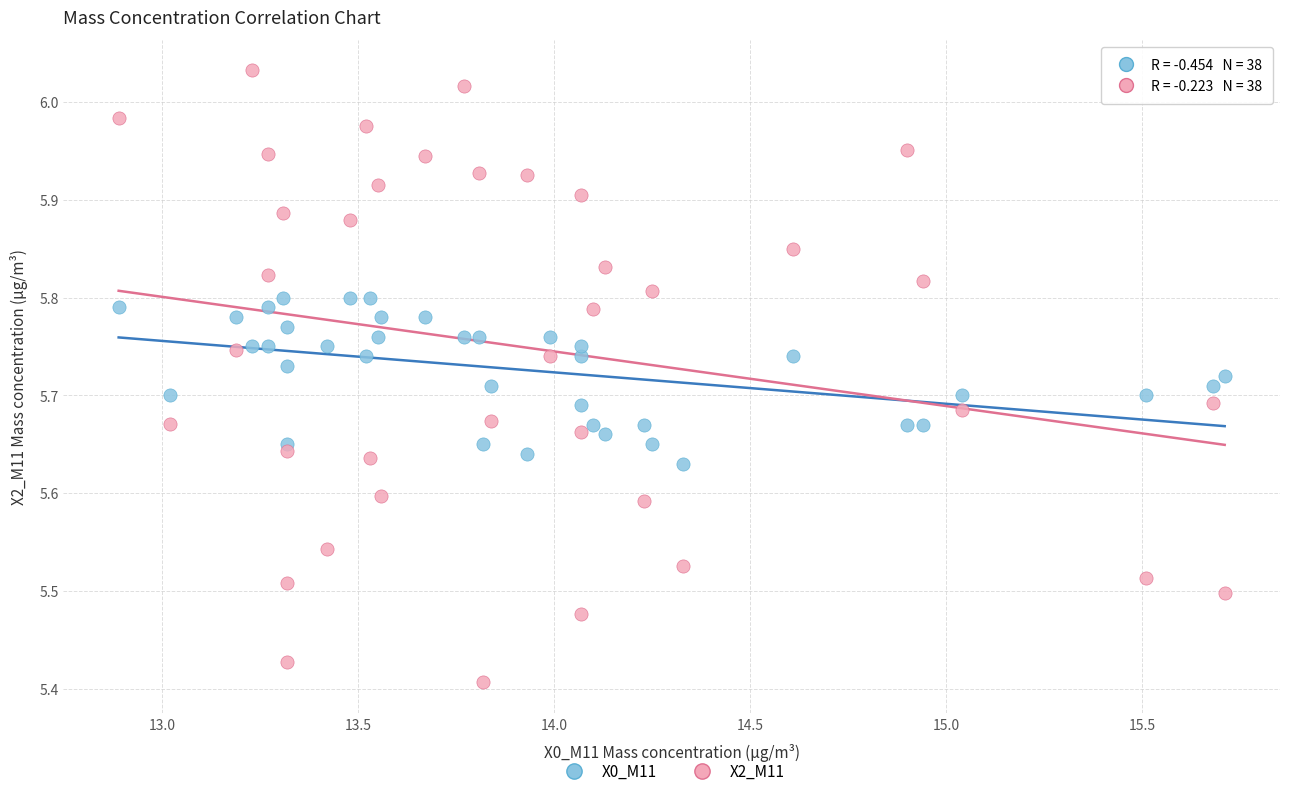

Which series has the largest Y range (max minus min)?

X2_M11